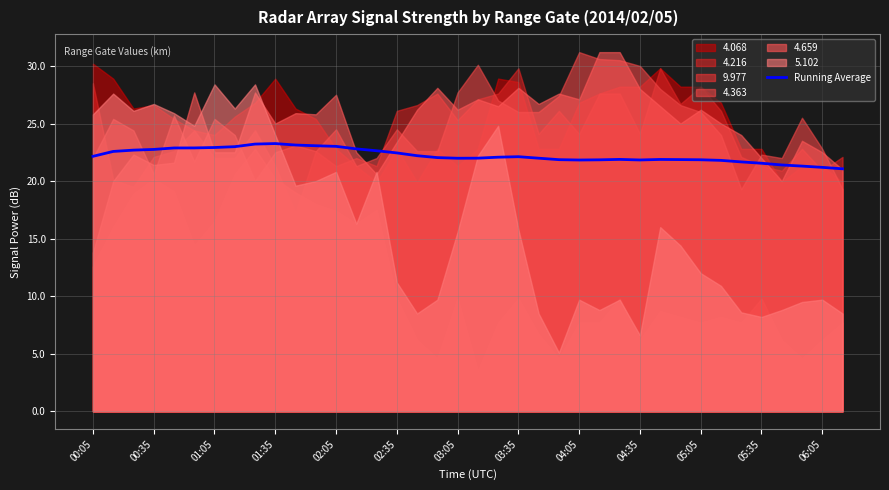

True or false: Running Average has a value of 22.8 at 00:35.

True